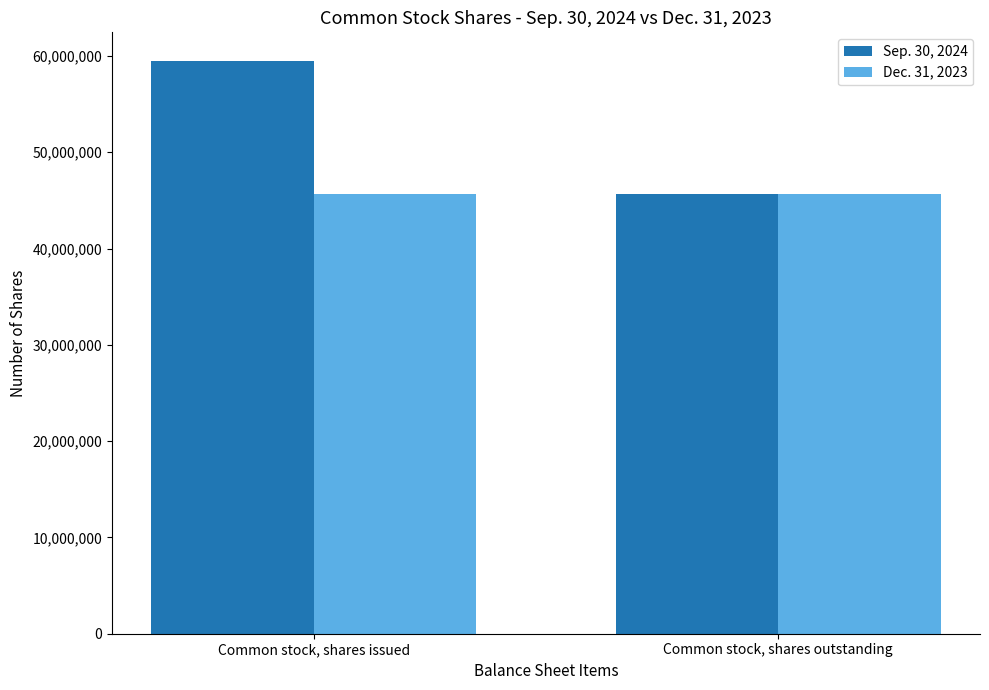

What position from the left is Common stock, shares outstanding?

2